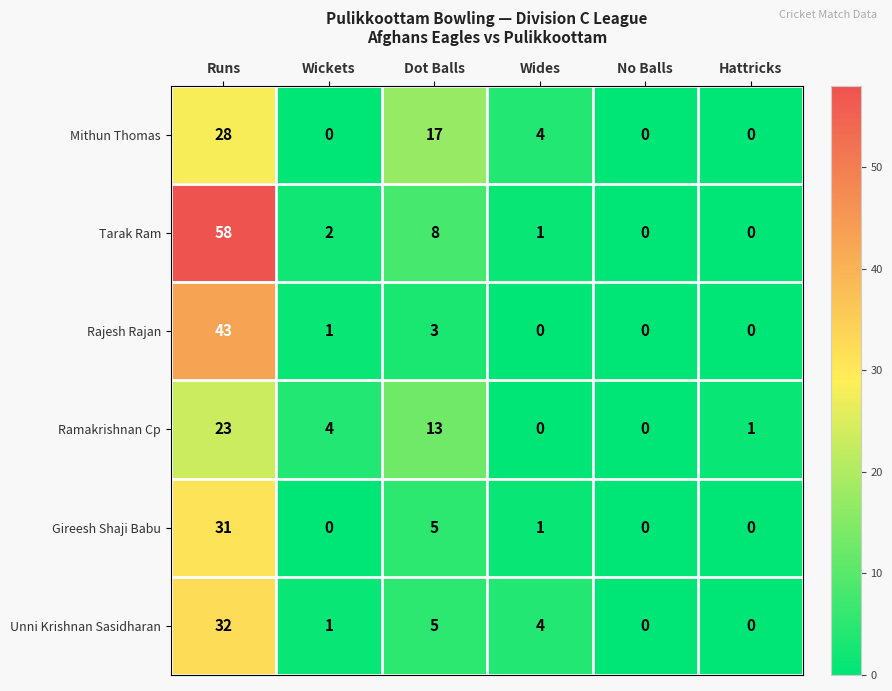

Where is Gireesh Shaji Babu nearest to the value 15?

Dot Balls